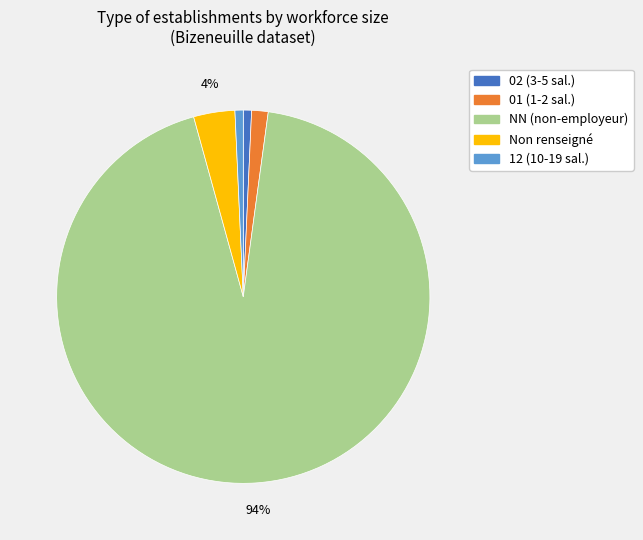

Does any single category account for the majority?

Yes